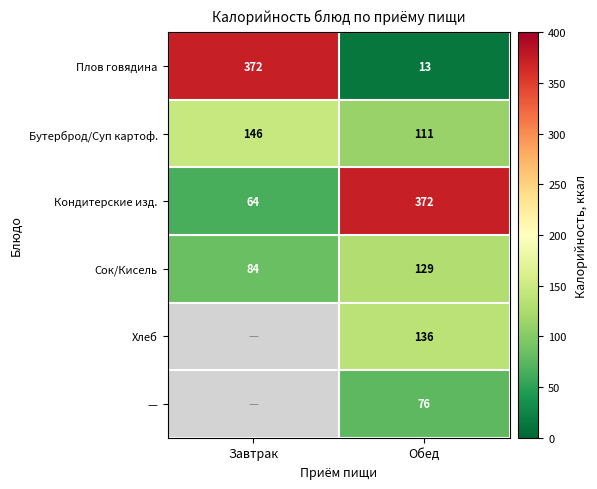

At how many categories does at least one series exceed 368?

2